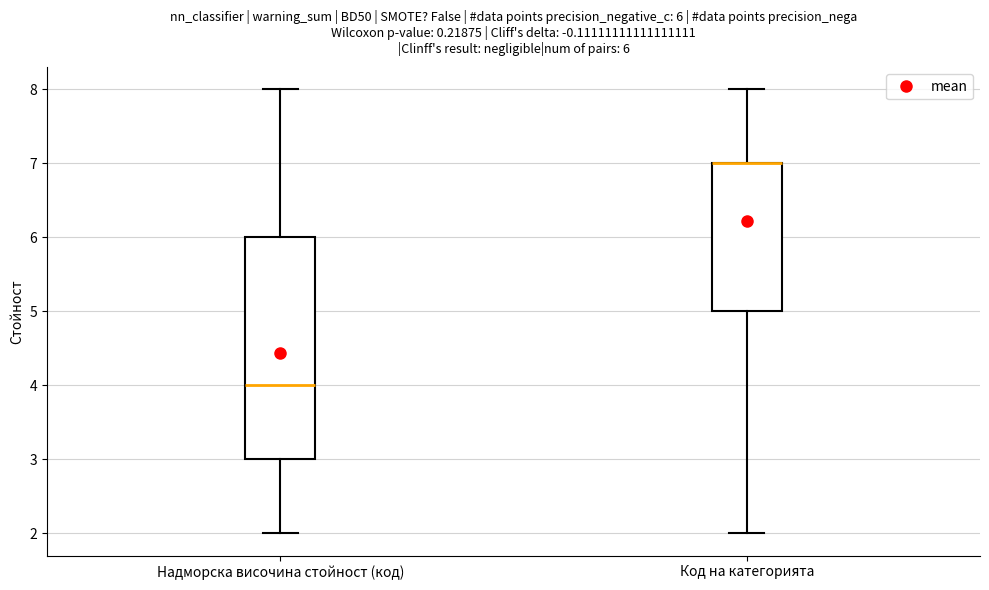

Which box is the tallest, from its lower edge to its upper edge?

Надморска височина стойност (код)